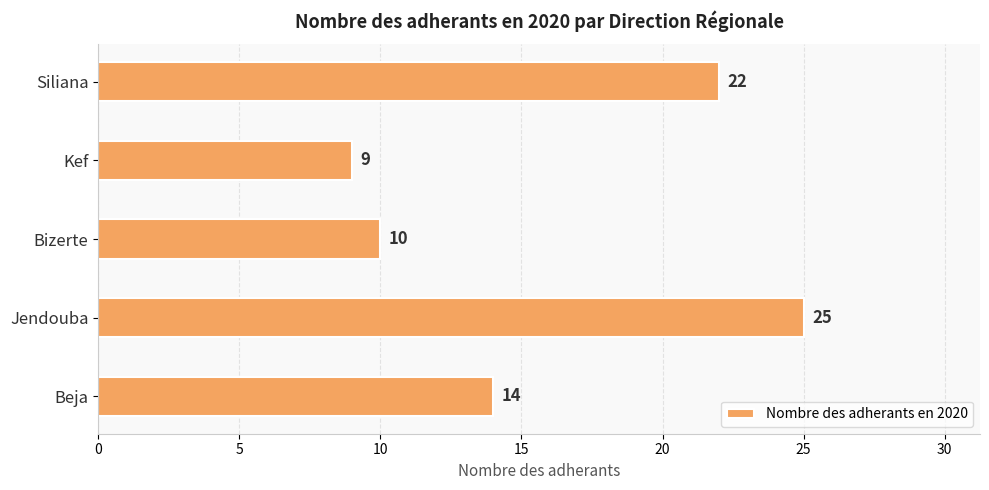

Rank the categories by value from highest to lowest.

Jendouba, Siliana, Beja, Bizerte, Kef